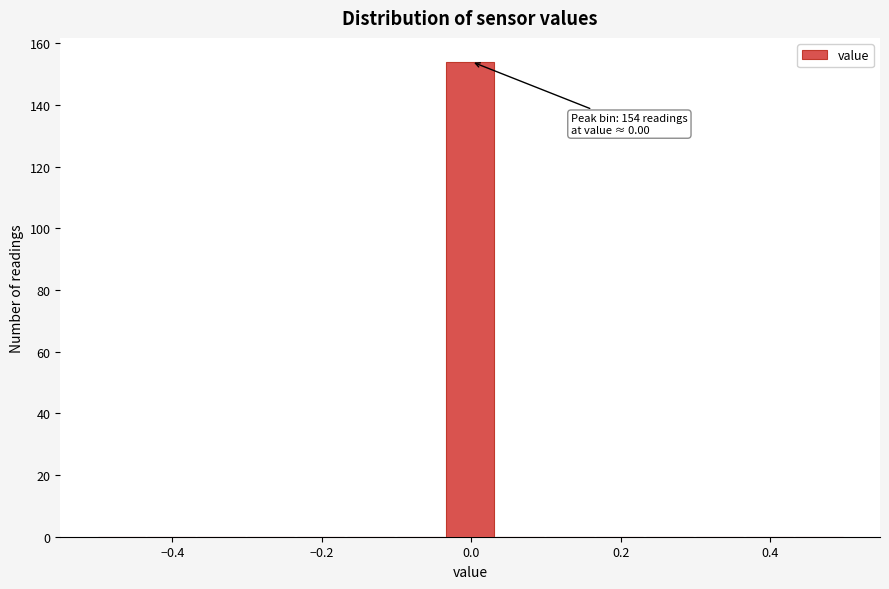

Read against the x-axis, roughly where is the centre of the tallest bar?

0.00